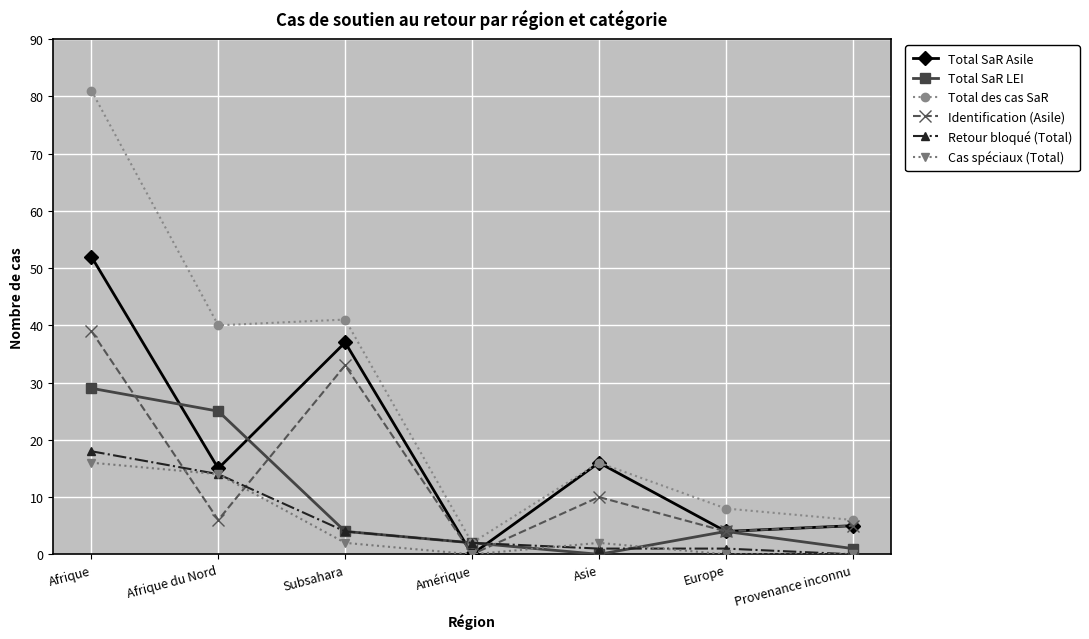

What is the difference between the maximum and second lowest values in the Total SaR Asile series?

48